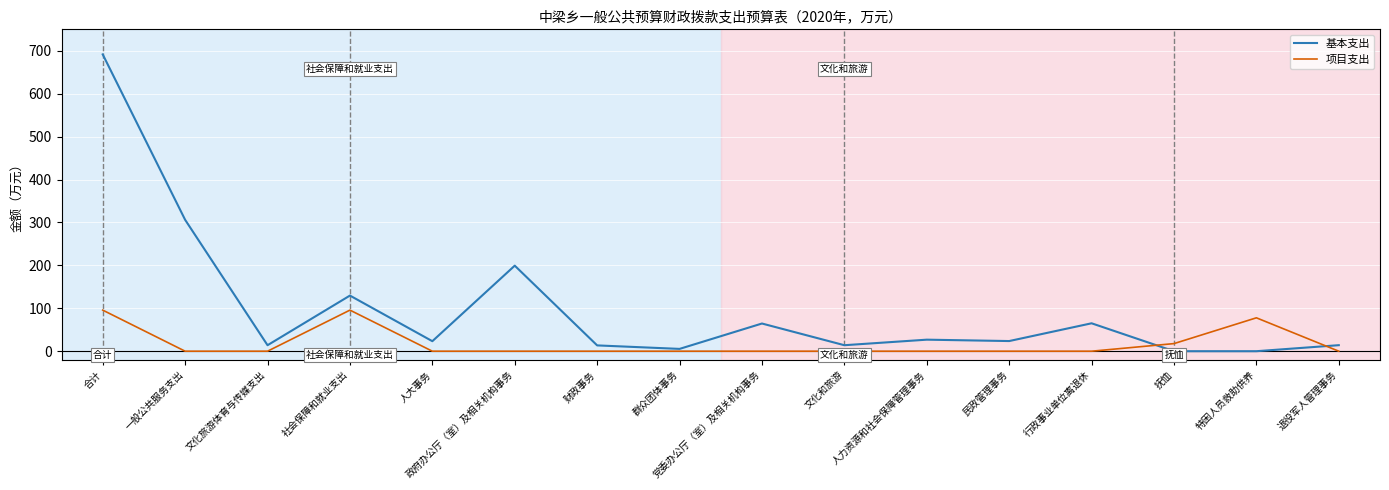

Which series has the largest total across all categories?

基本支出